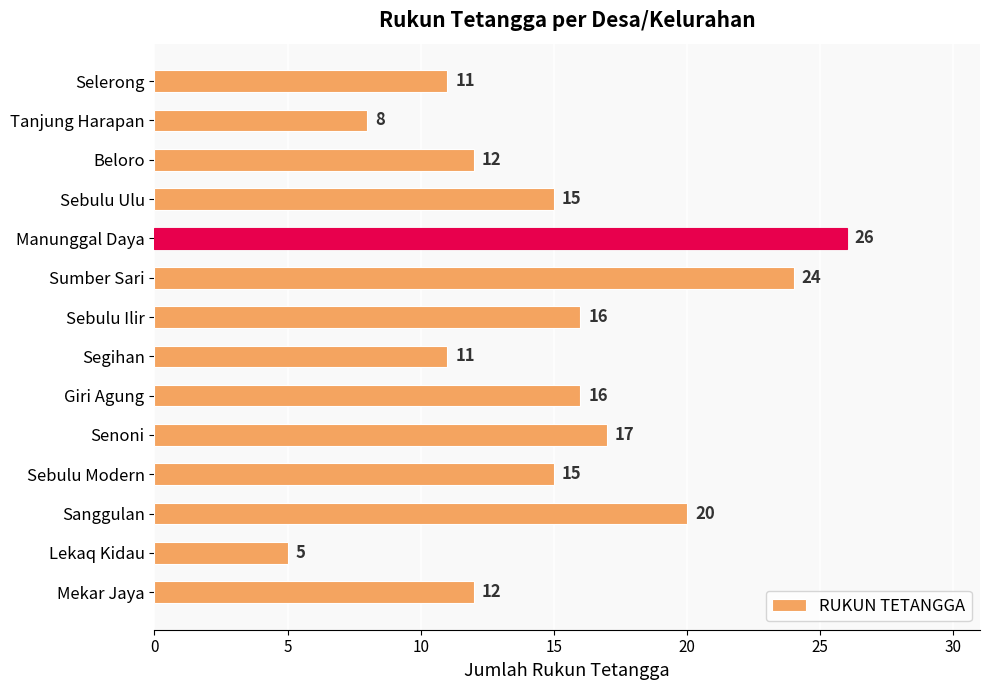

Does the chart contain stacked bars?

No